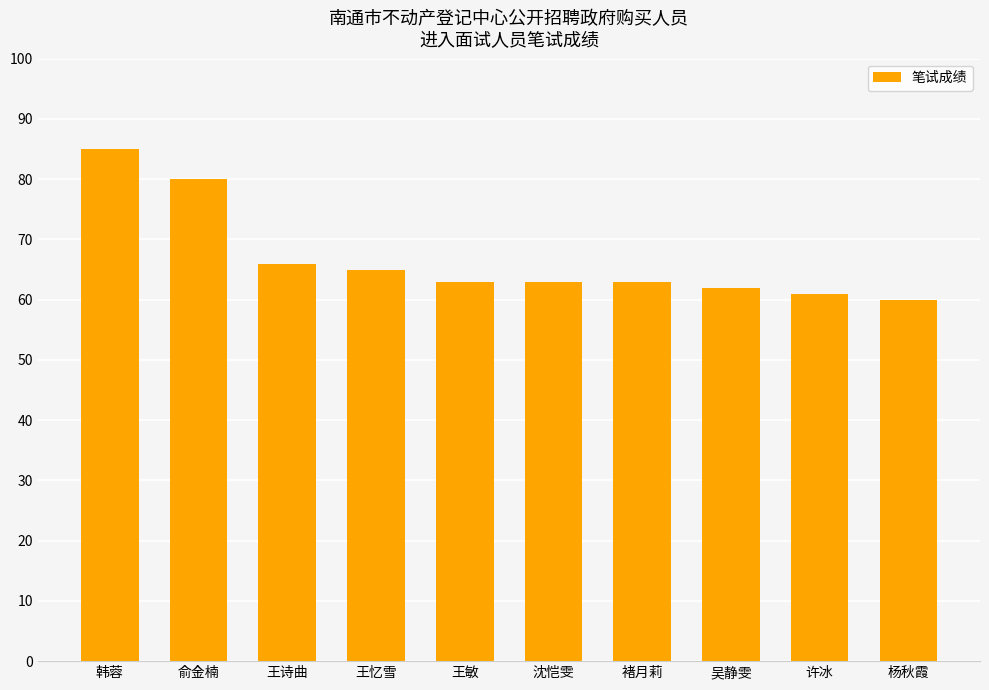

What is the average value?

67